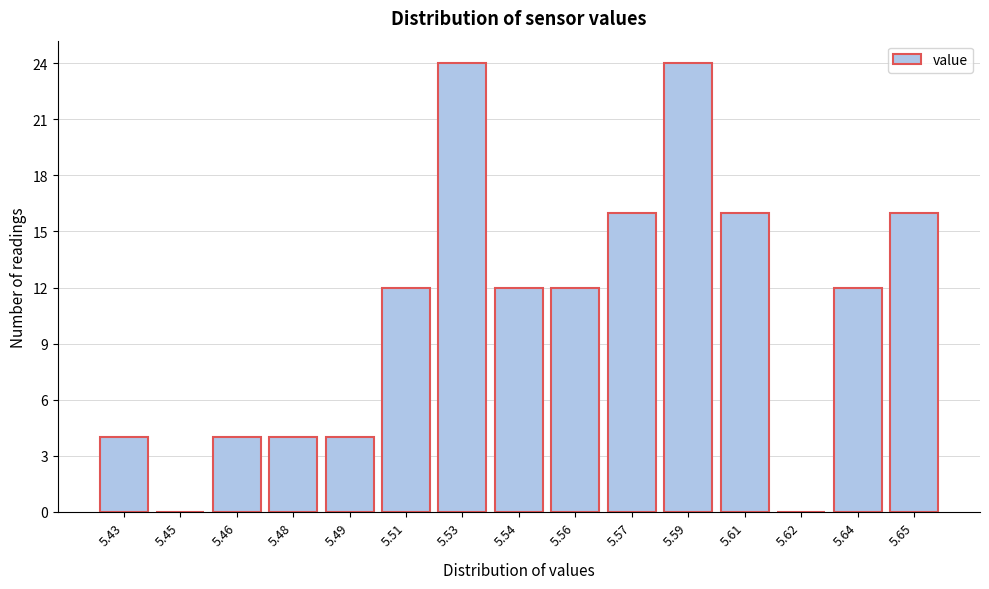

Reading left to right, list all the values displayed in this chart.

5.43=4	5.45=0	5.46=4	5.48=4	5.49=4	5.51=12	5.53=24	5.54=12	5.56=12	5.57=16	5.59=24	5.61=16	5.62=0	5.64=12	5.65=16